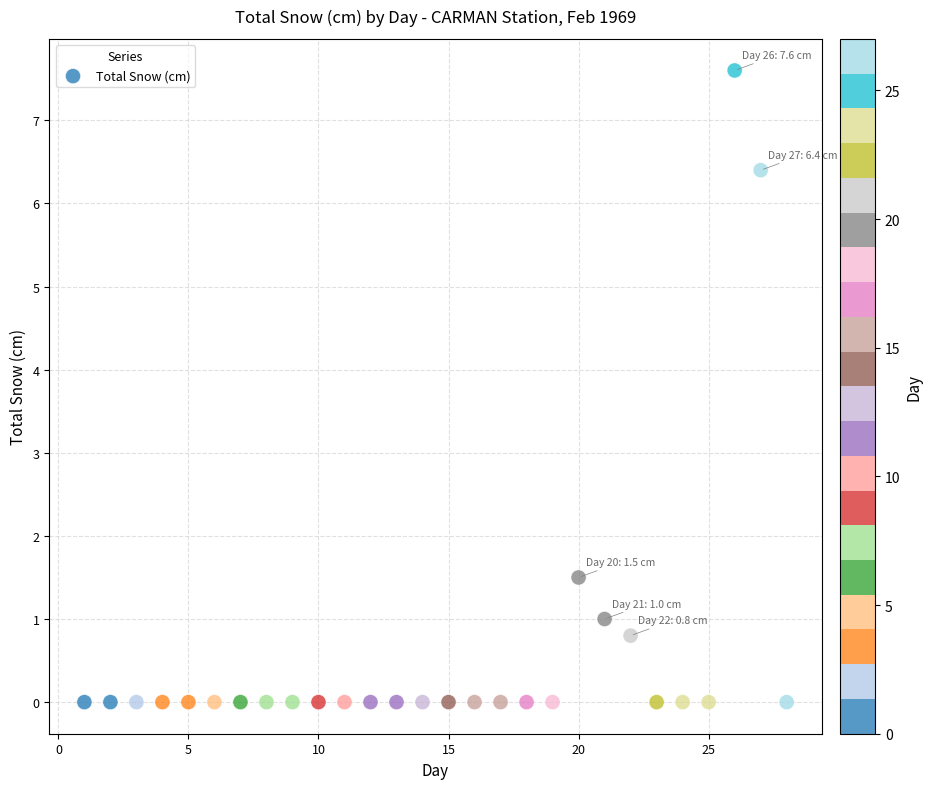

What is the range of Y values (max minus min)?

7.6